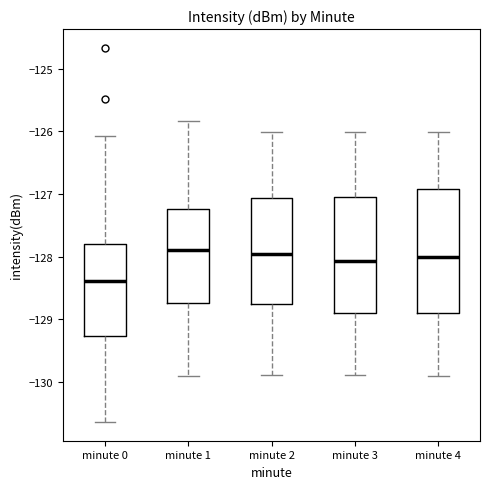

Reading left to right, read every box against the y-axis: the position of its median line, the range the box covers, and the ends of its whiskers. The values are not printed on the chart, so give them approximately, as read against the axis.

minute 0: median -128.4, box -129.3 to -127.8, whiskers -130.6 to -126.1
minute 1: median -127.9, box -128.7 to -127.2, whiskers -129.9 to -125.8
minute 2: median -128.0, box -128.8 to -127.1, whiskers -129.9 to -126.0
minute 3: median -128.1, box -128.9 to -127.0, whiskers -129.9 to -126.0
minute 4: median -128.0, box -128.9 to -126.9, whiskers -129.9 to -126.0